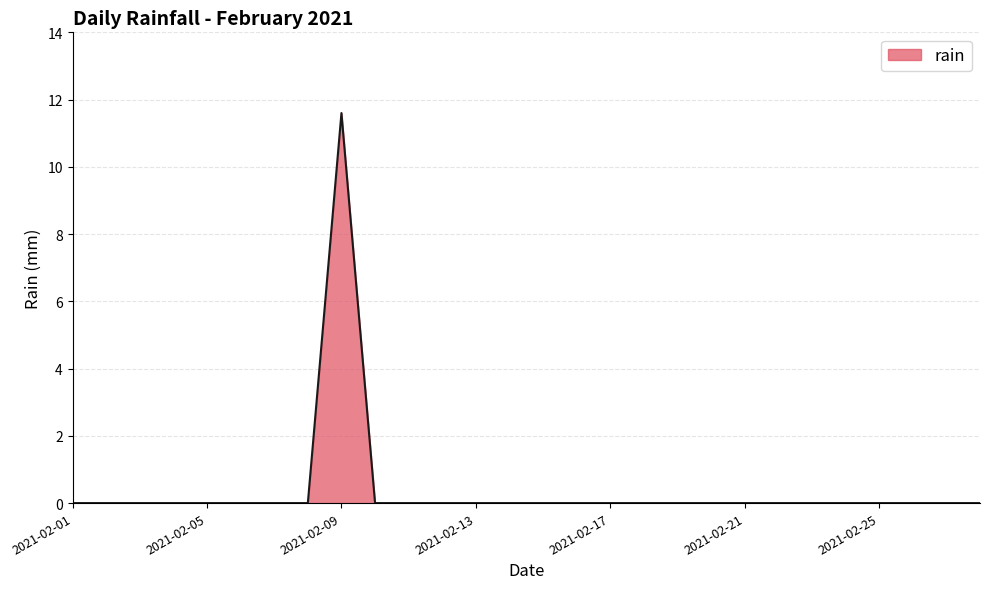

What is the greatest value displayed?

11.6